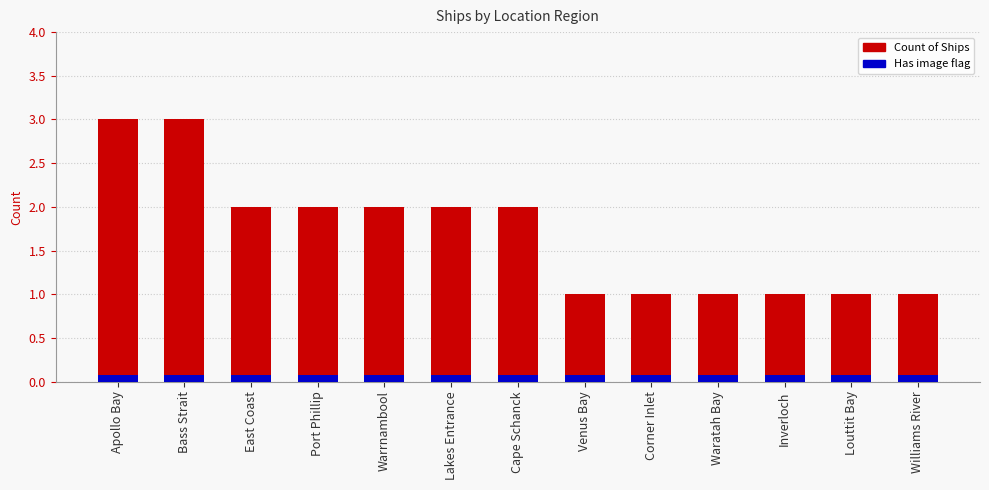

List the series in order of their peak value, highest first.

Count of Ships, Has image flag